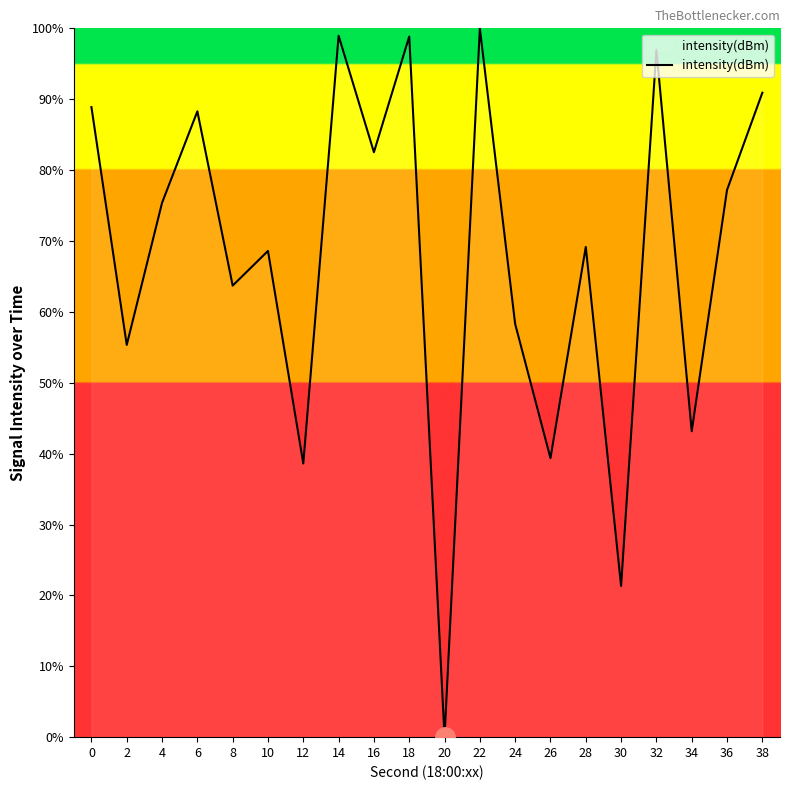

What is the approximate value at 26?

39.4